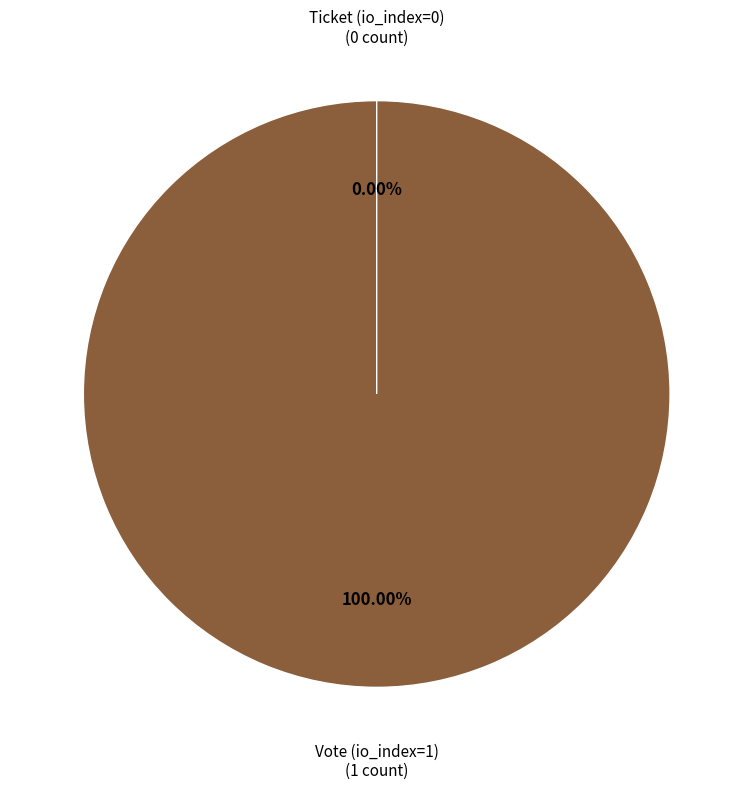

True or false: Vote (io_index=1) accounts for 89% of the total.

False